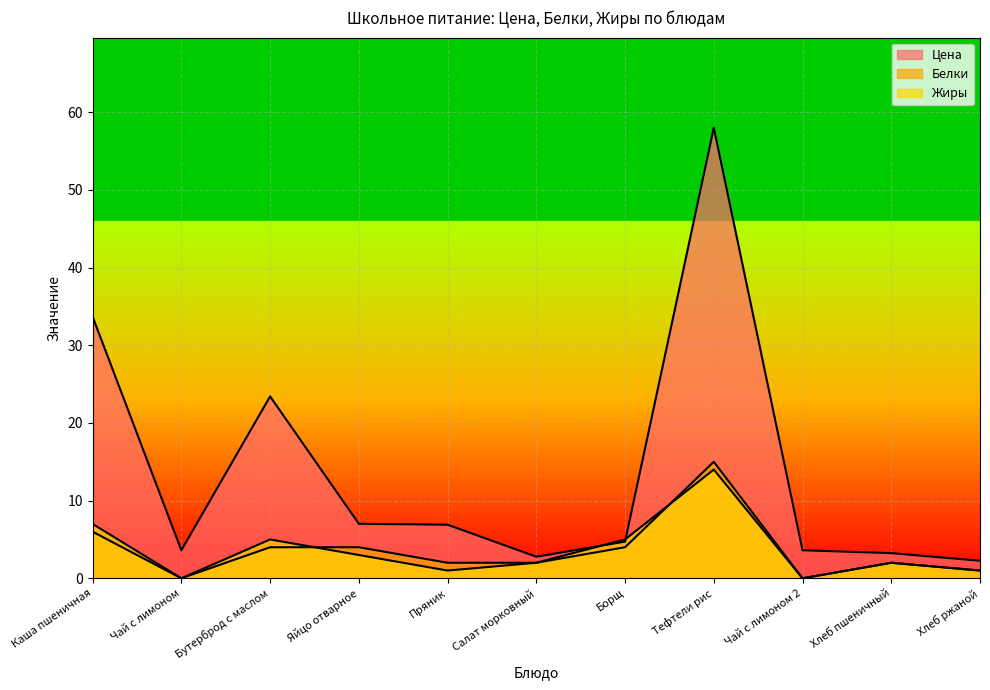

At which label is Цена closest to 30?

Каша пшеничная